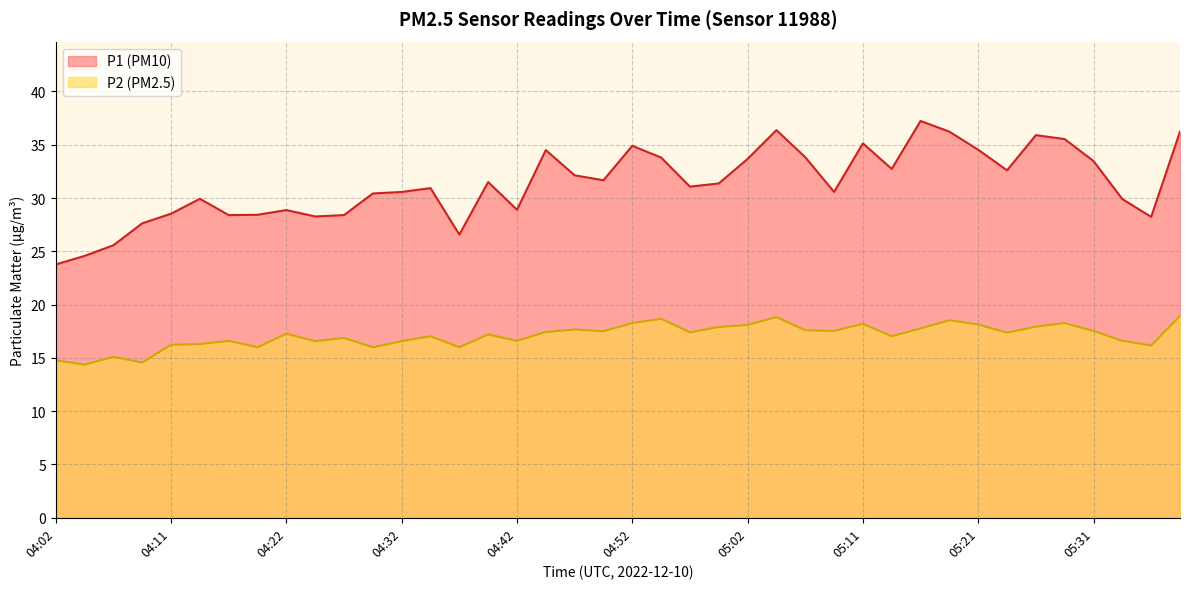

Rank the series by their maximum value, from highest to lowest.

P1, P2